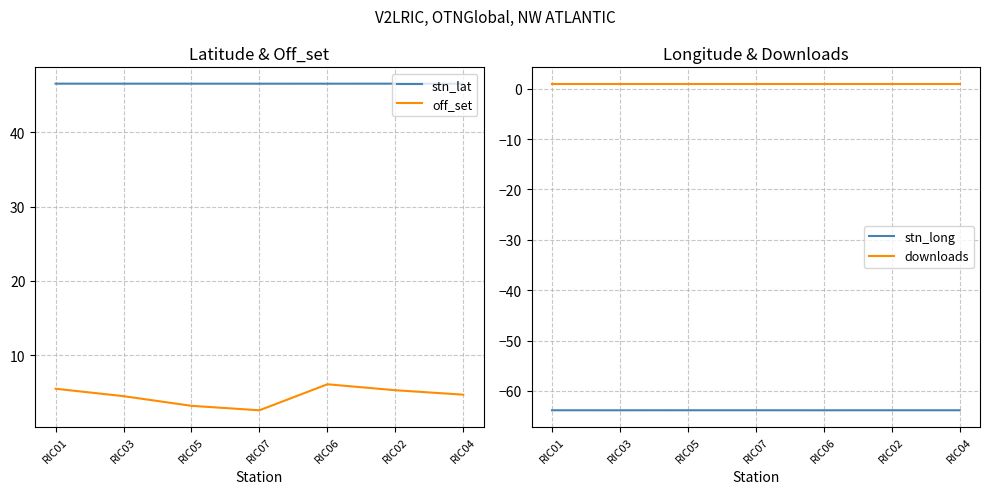

True or false: off_set has more than 1 interior local peaks.

False